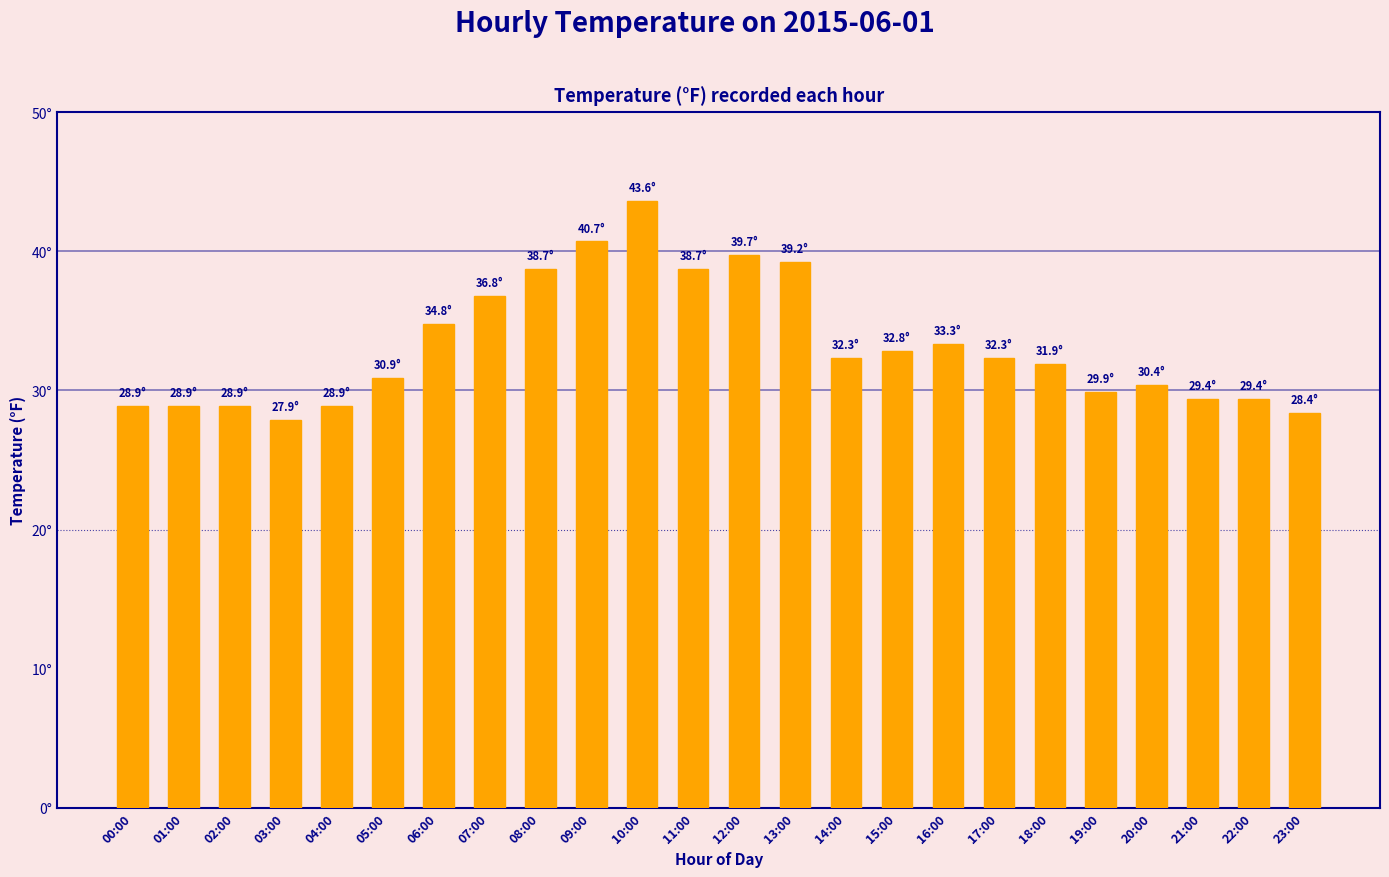

Reading left to right, transcribe all the data shown in this chart.

00:00=28.9	01:00=28.9	02:00=28.9	03:00=27.9	04:00=28.9	05:00=30.9	06:00=34.8	07:00=36.8	08:00=38.7	09:00=40.7	10:00=43.6	11:00=38.7	12:00=39.7	13:00=39.2	14:00=32.3	15:00=32.8	16:00=33.3	17:00=32.3	18:00=31.9	19:00=29.9	20:00=30.4	21:00=29.4	22:00=29.4	23:00=28.4